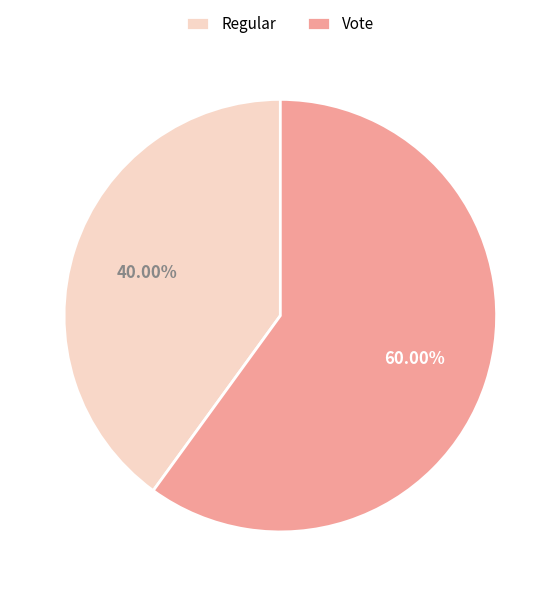

Is it true that Regular is 54% of the pie?

False